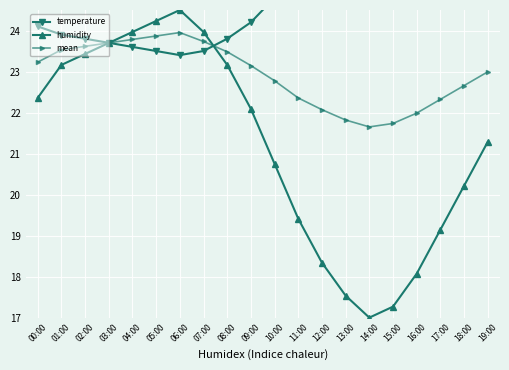

What is the difference between the second highest and second lowest values in the temperature series?

2.7